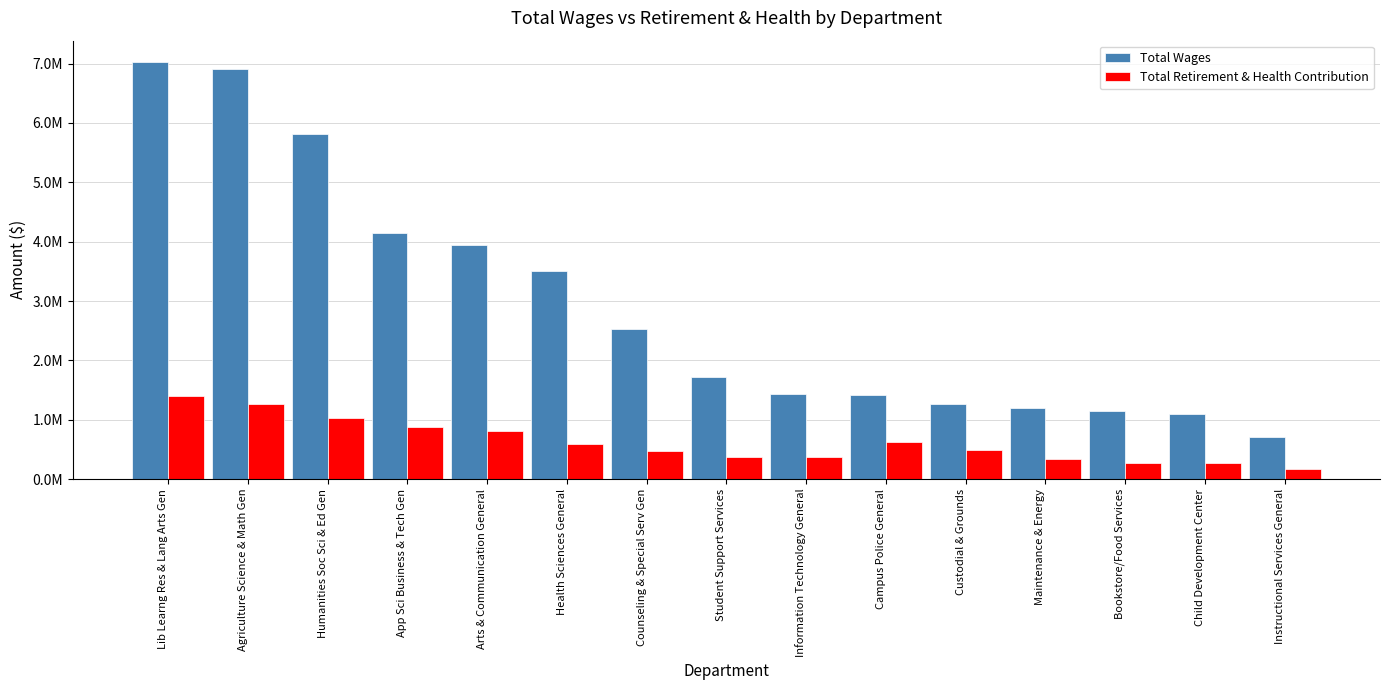

Which category has the highest value across all series?

Lib Learng Res & Lang Arts Gen